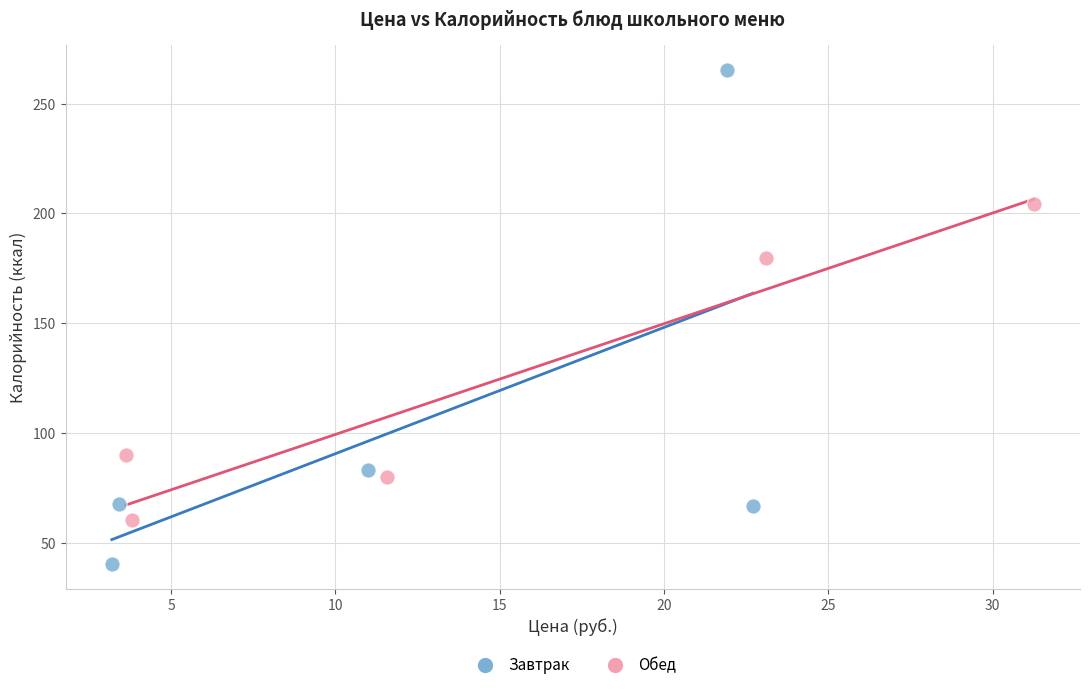

What are all the series names shown in the legend?

Завтрак, Обед